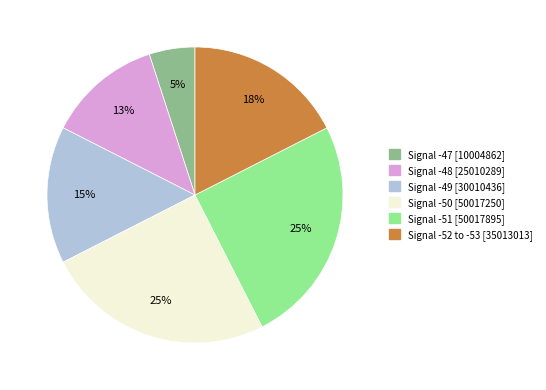

Is there a majority slice in this chart?

No